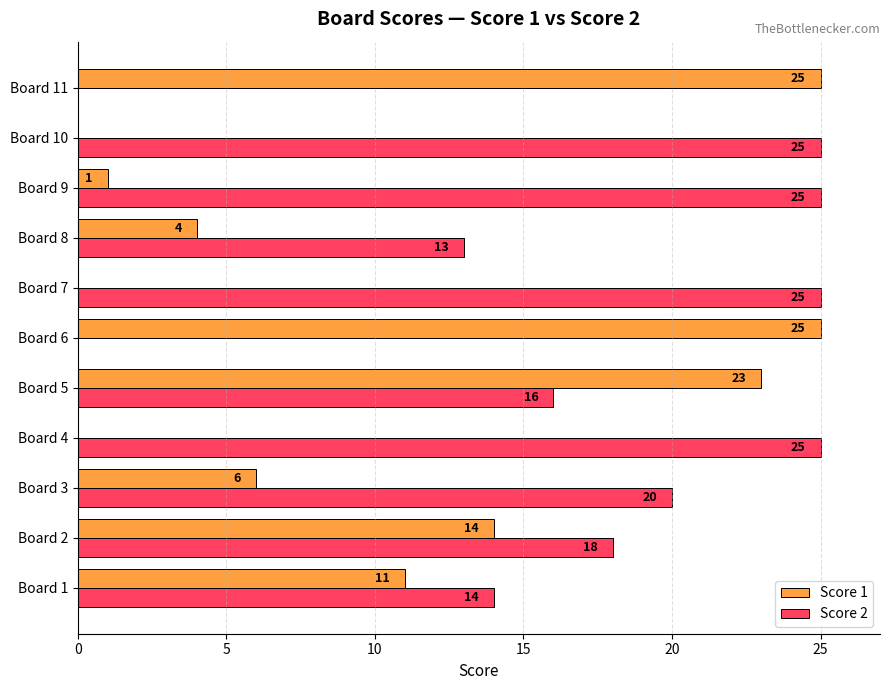

What is the sum of the Score 2 values at Board 9 and Board 2?

43